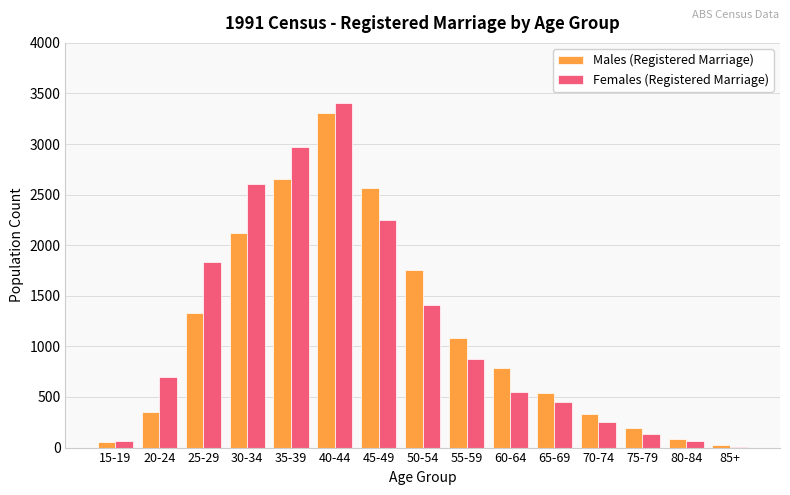

Read the Males (Registered Marriage) value at 80-84.

86